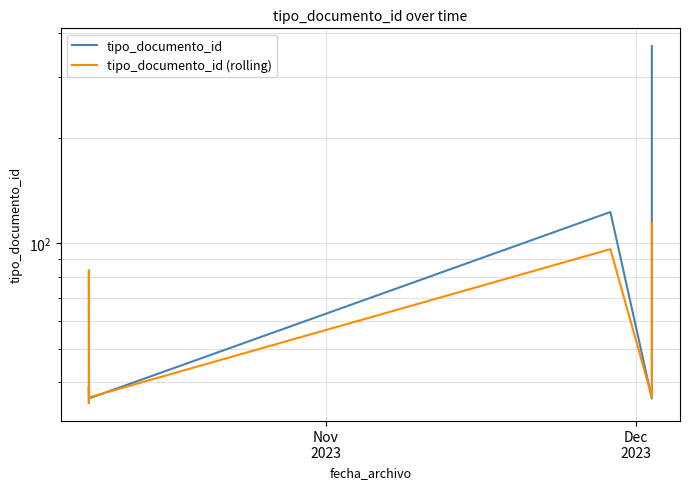

True or false: tipo_documento_id and tipo_documento_id (rolling) cross at least once.

True